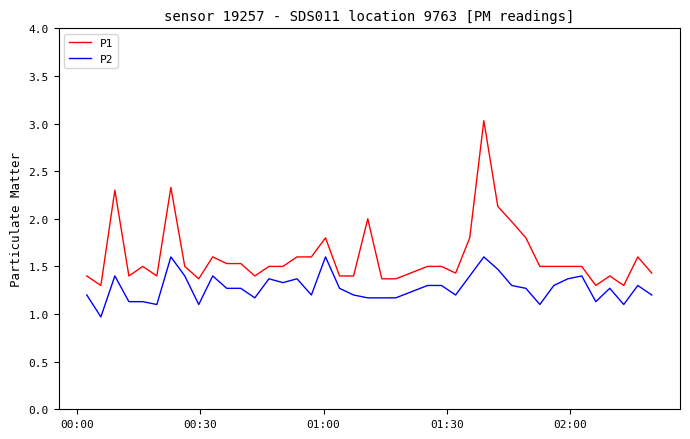

How many lines are shown in the chart?

2